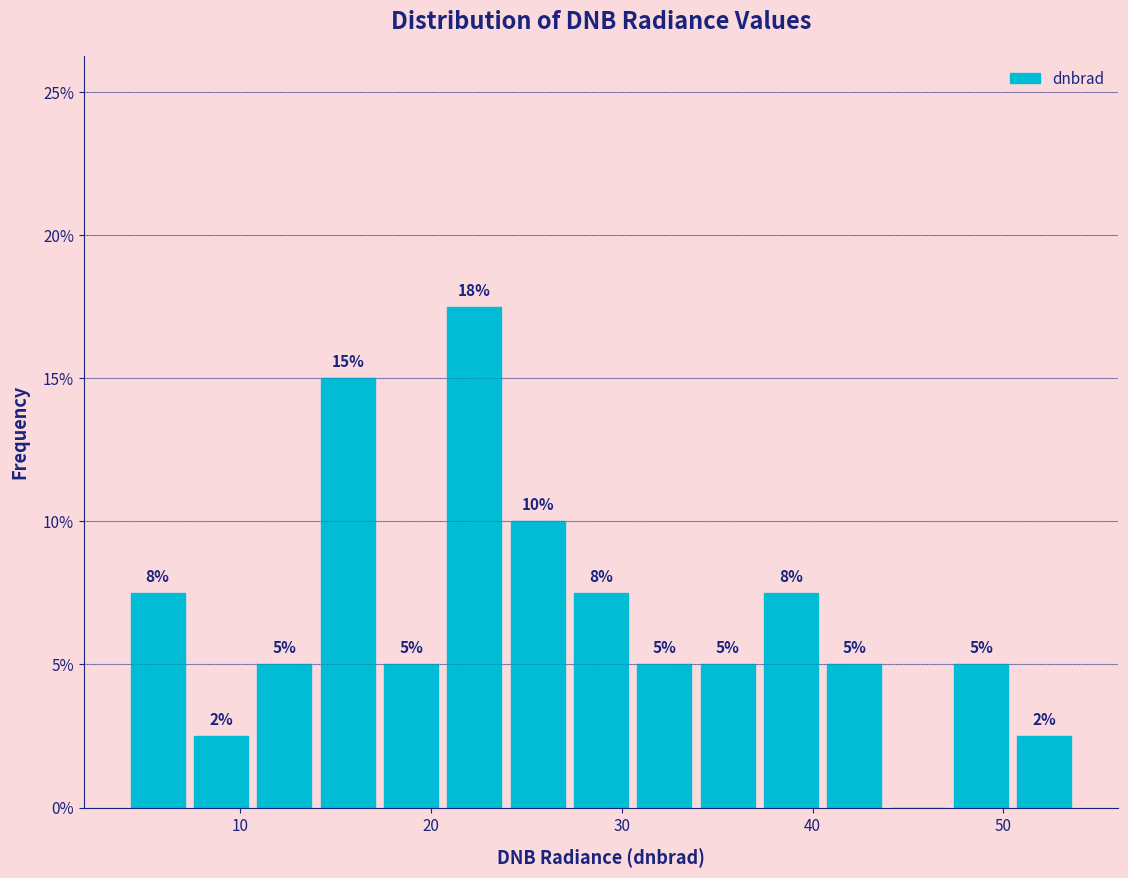

Read against the x-axis, roughly where is the centre of the tallest bar?

22